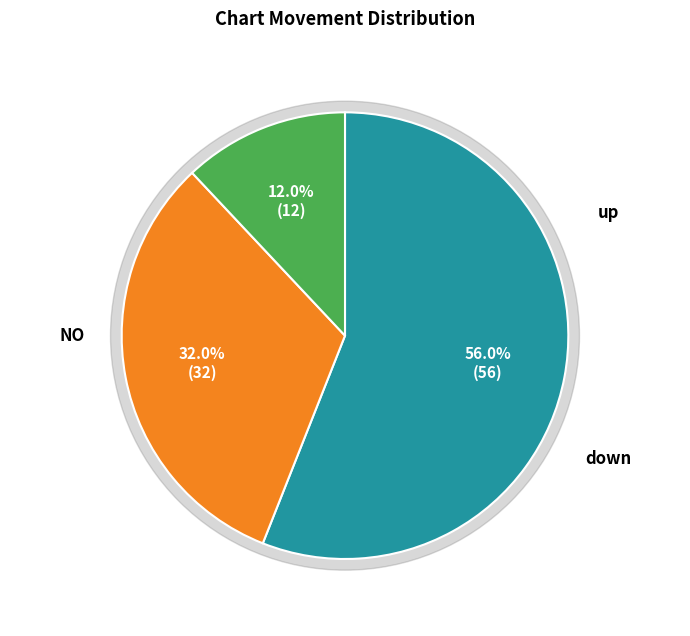

To the nearest percent, what is the combined percentage of up and -?

68%